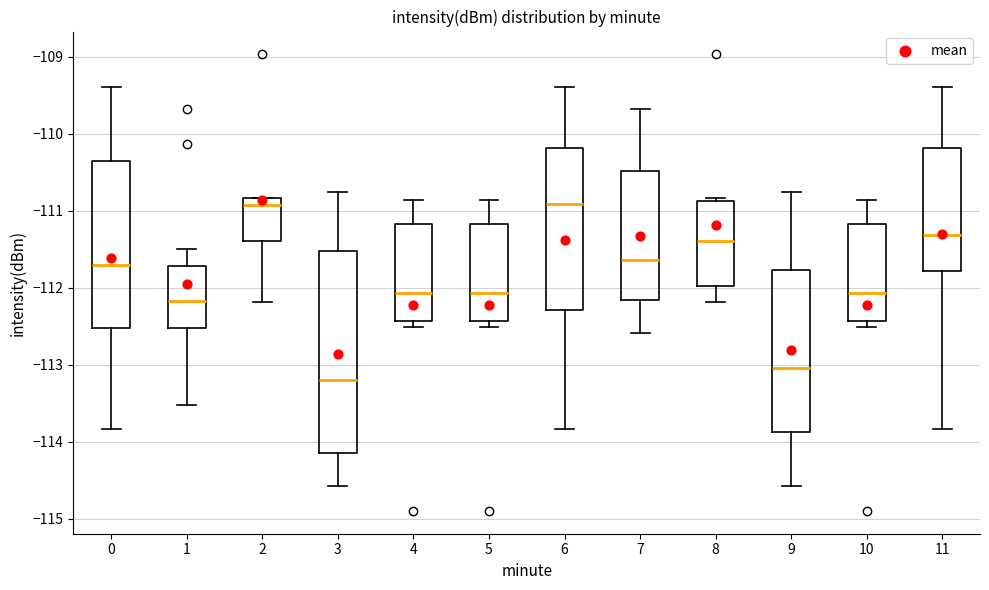

Reading left to right, transcribe this box plot: for each box, give where its median line is, the range the box spans, and where its two whiskers end, as read against the y-axis. The values are not printed on the chart, so give them approximately, as read against the axis.

0: median -111.7, box -112.5 to -110.3, whiskers -113.8 to -109.4
1: median -112.2, box -112.5 to -111.7, whiskers -113.5 to -111.5
2: median -110.9, box -111.4 to -110.8, whiskers -112.2 to -110.8
3: median -113.2, box -114.1 to -111.5, whiskers -114.6 to -110.8
4: median -112.1, box -112.4 to -111.2, whiskers -112.5 to -110.9
5: median -112.1, box -112.4 to -111.2, whiskers -112.5 to -110.9
6: median -110.9, box -112.3 to -110.2, whiskers -113.8 to -109.4
7: median -111.6, box -112.2 to -110.5, whiskers -112.6 to -109.7
8: median -111.4, box -112.0 to -110.9, whiskers -112.2 to -110.8
9: median -113.0, box -113.9 to -111.8, whiskers -114.6 to -110.8
10: median -112.1, box -112.4 to -111.2, whiskers -112.5 to -110.9
11: median -111.3, box -111.8 to -110.2, whiskers -113.8 to -109.4